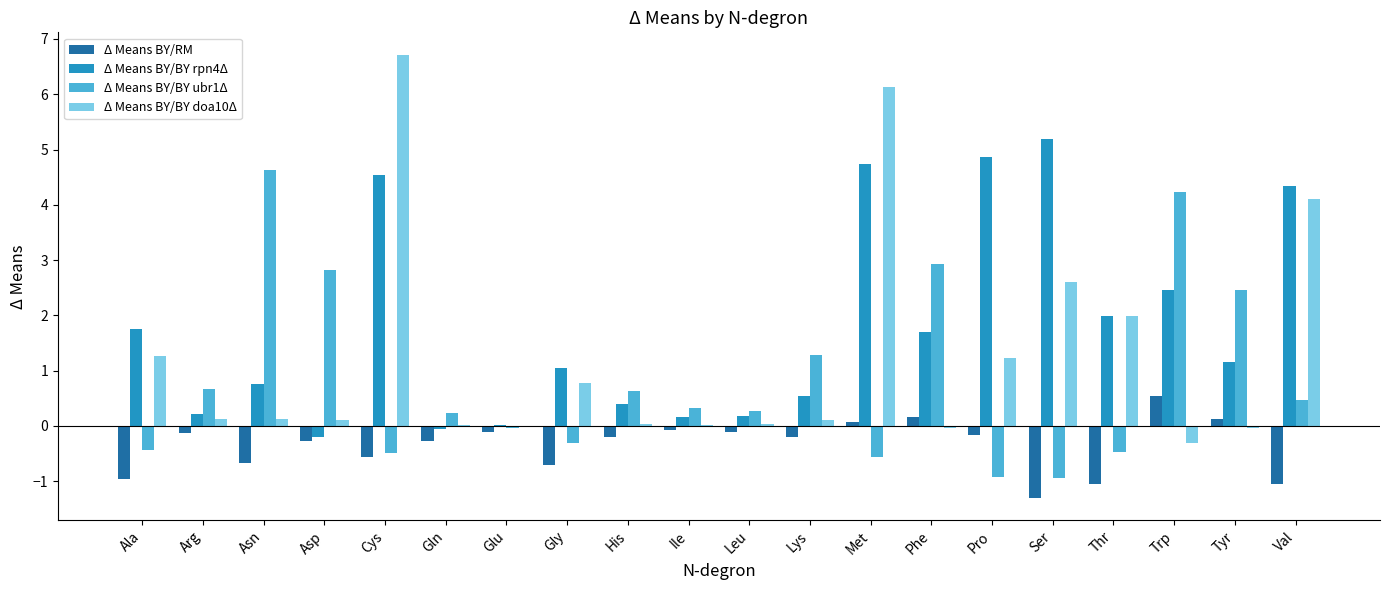

Between Cys and Ser, which series saw the biggest shift?

Δ Means BY/BY doa10Δ